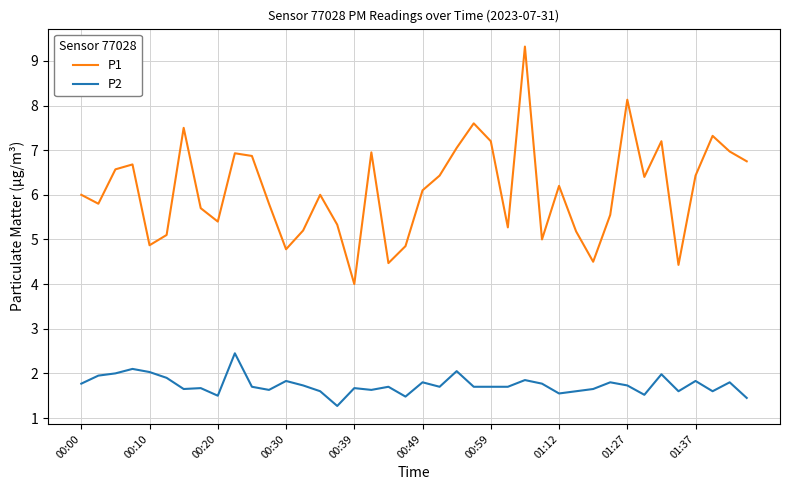

What is the highest value of the P2 series?

2.5